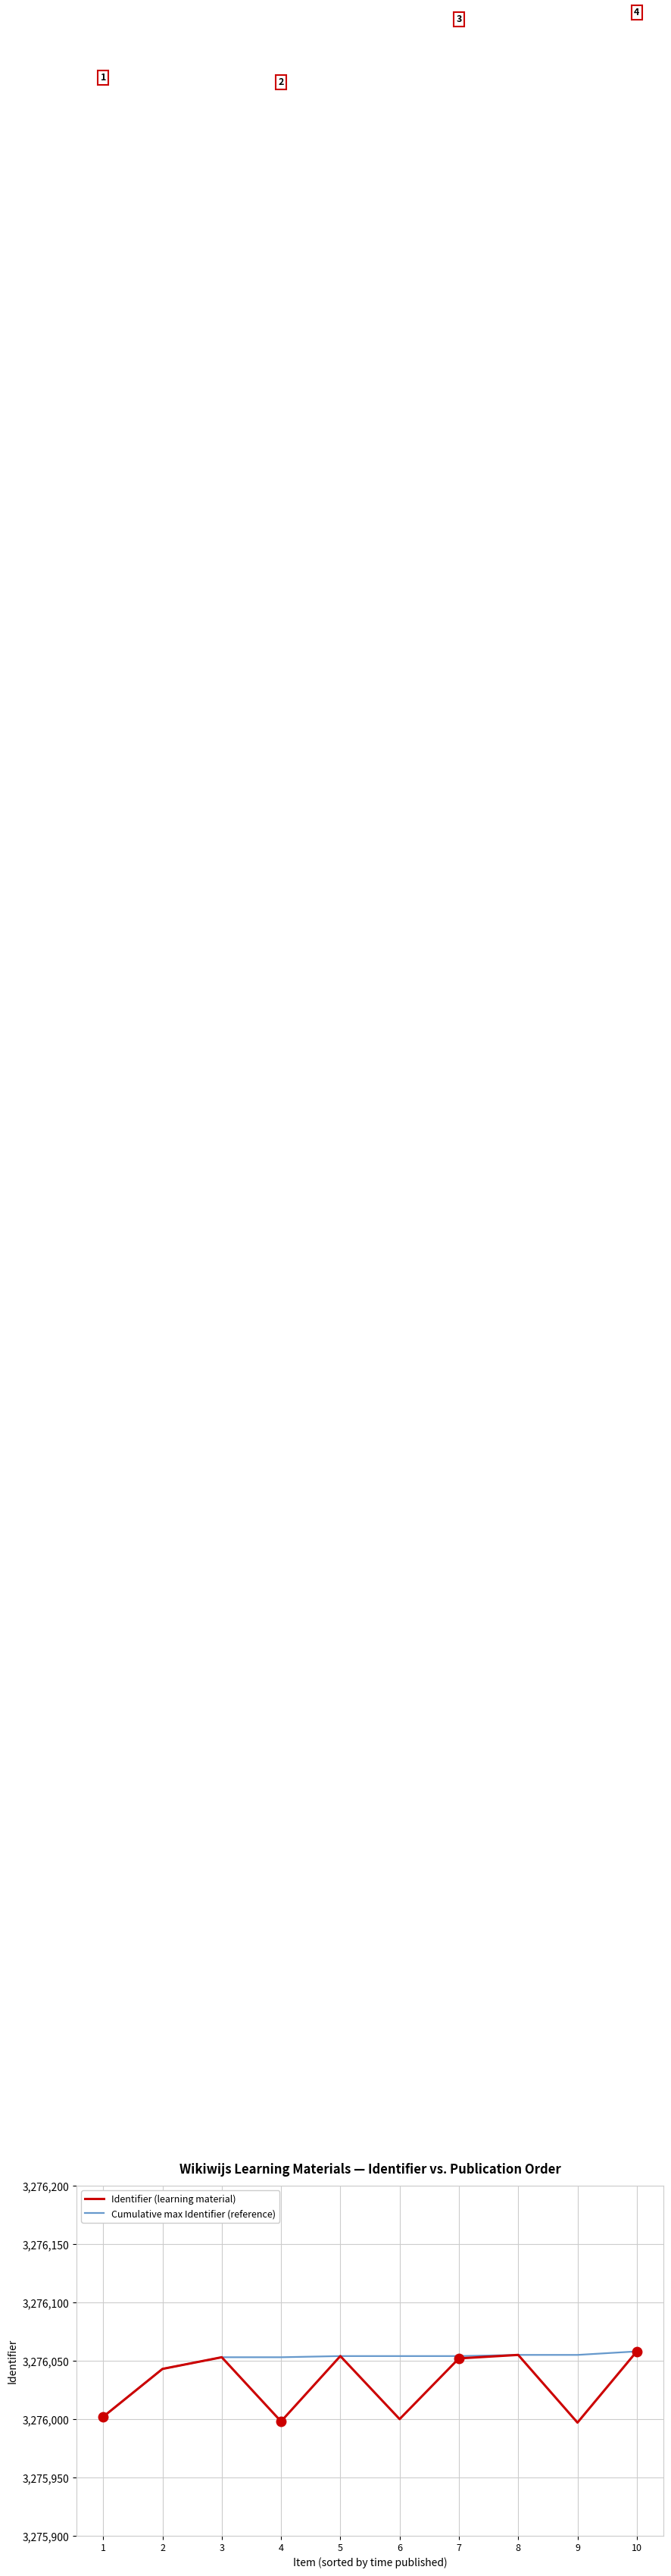

The Identifier (learning material) series shows 3275997 at 9. True or false?

True